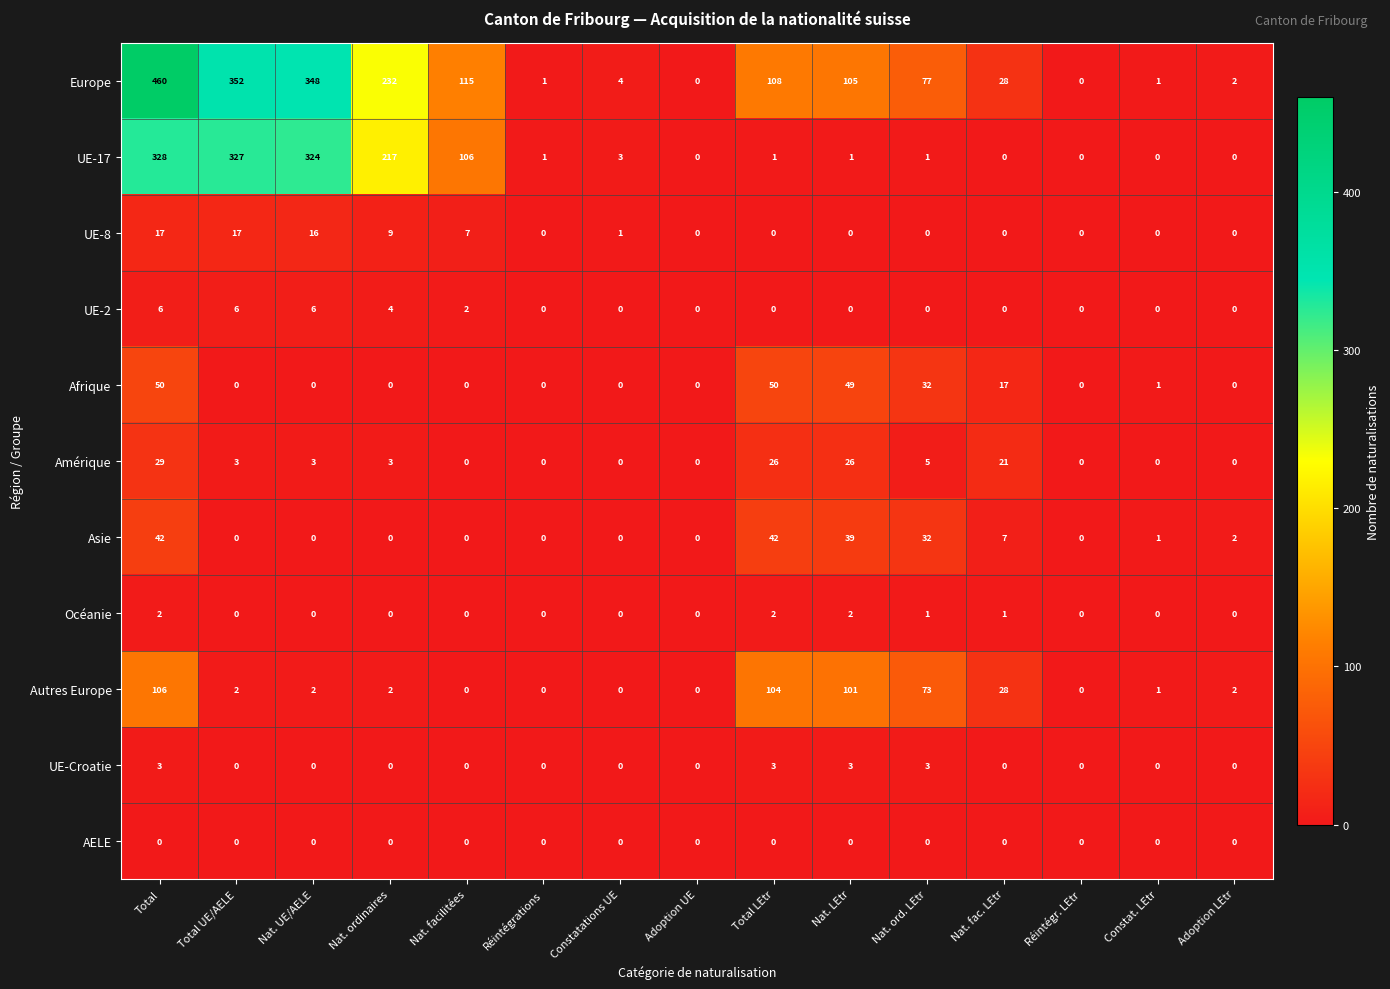

List the series in order of their peak value, highest first.

Europe, UE-17, Autres Europe, Afrique, Asie, Amérique, UE-8, UE-2, UE-Croatie, Océanie, AELE